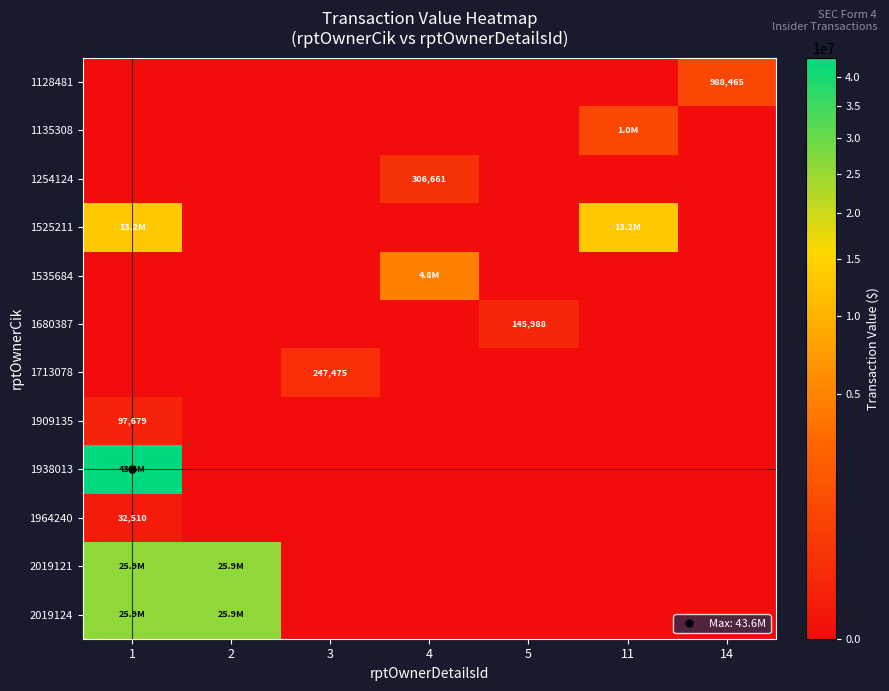

What is the difference between the 1680387 values at 14 and 5?

145988